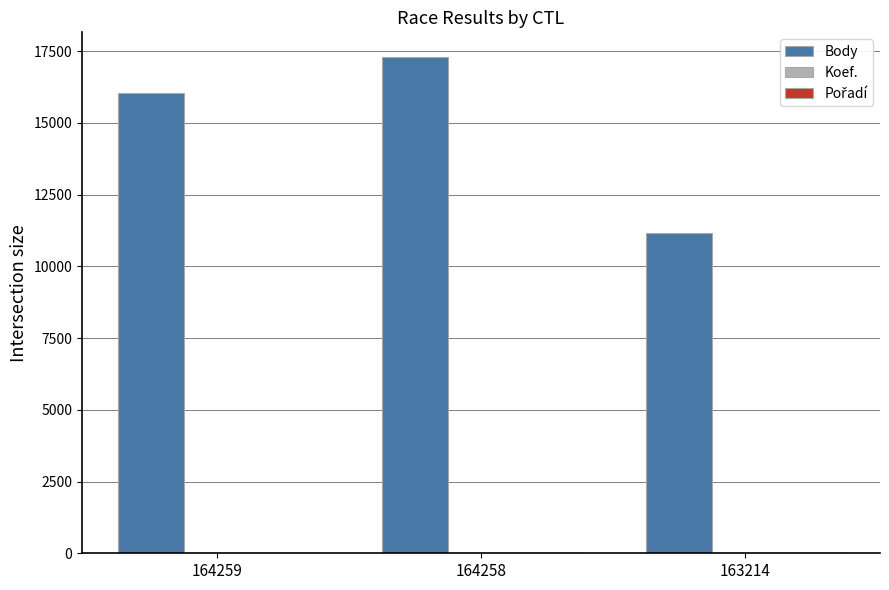

Which category has the highest value in the Body series?

164258